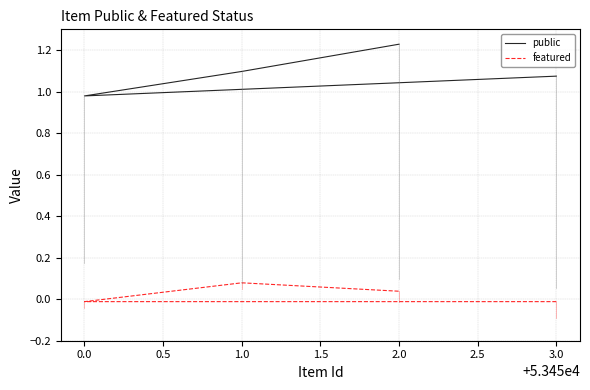

How many data points does each series have?

4